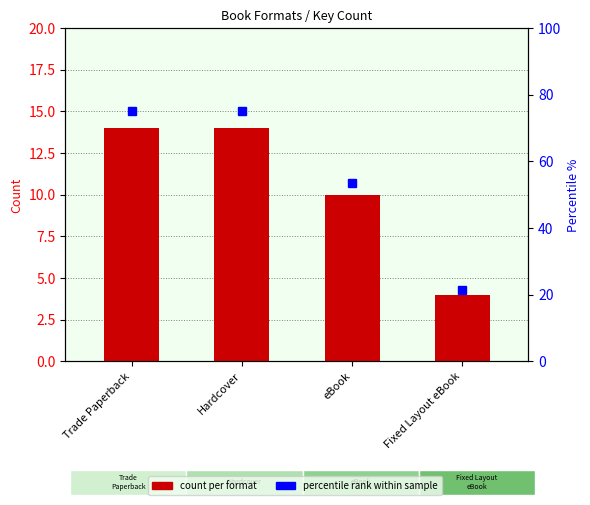

What is the change in value from Hardcover to Fixed Layout eBook?

-10